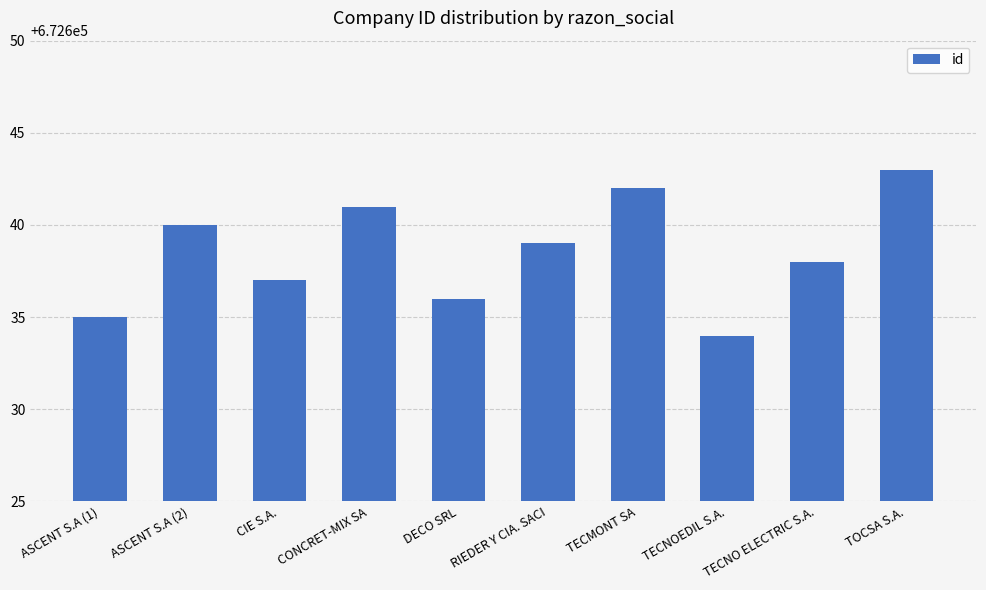

What is the minimum value shown in the chart?

672634